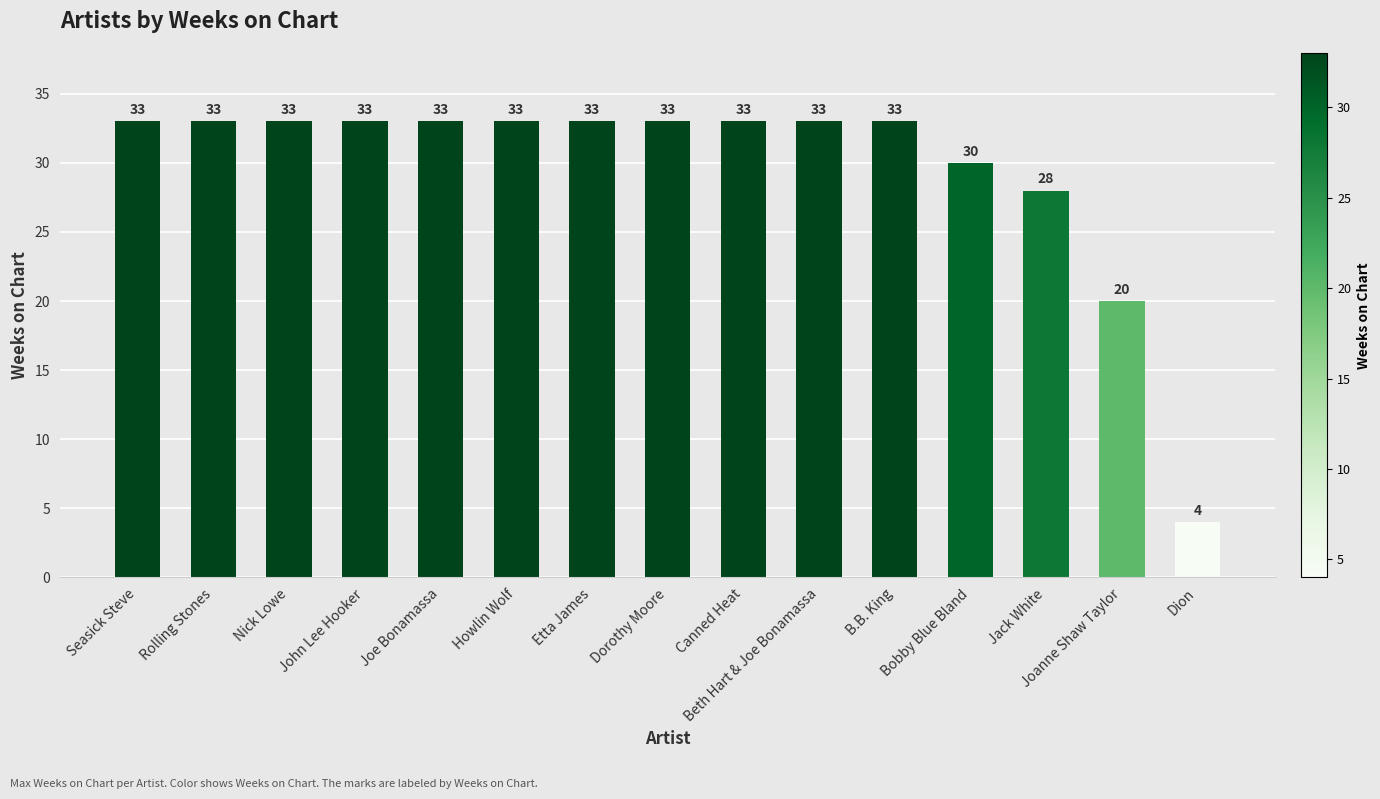

What is the average value?

30